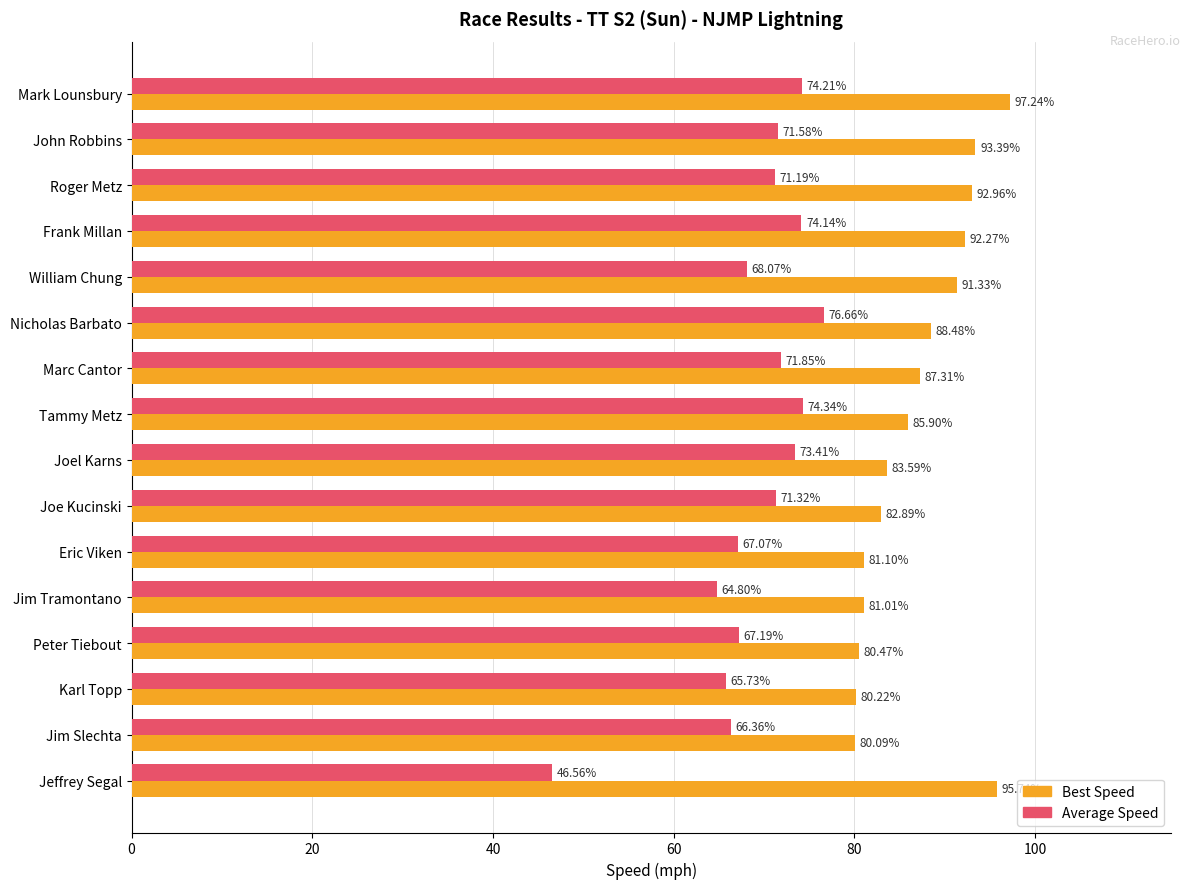

What is the spread (max minus min) of values at Tammy Metz?

11.6